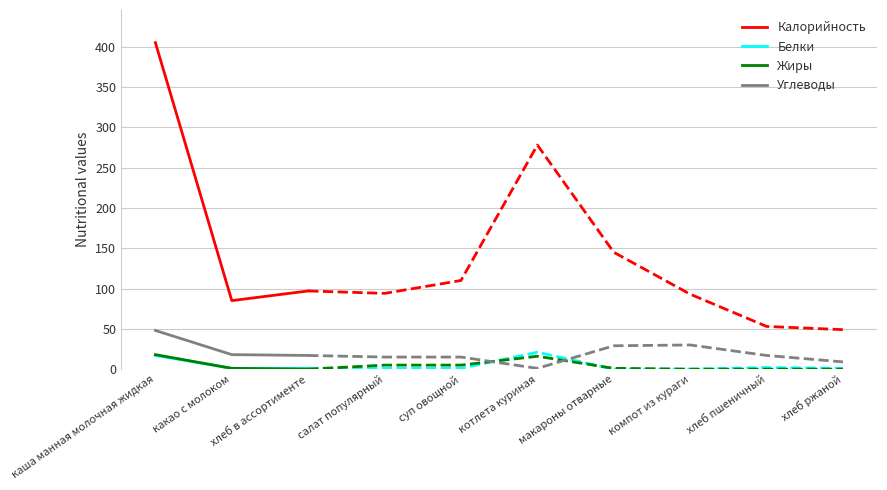

Reading left to right, list all the values displayed in this chart.

Калорийность: 405	85	97
Белки: 17	1	1
Жиры: 18	1	0
Углеводы: 48	18	17